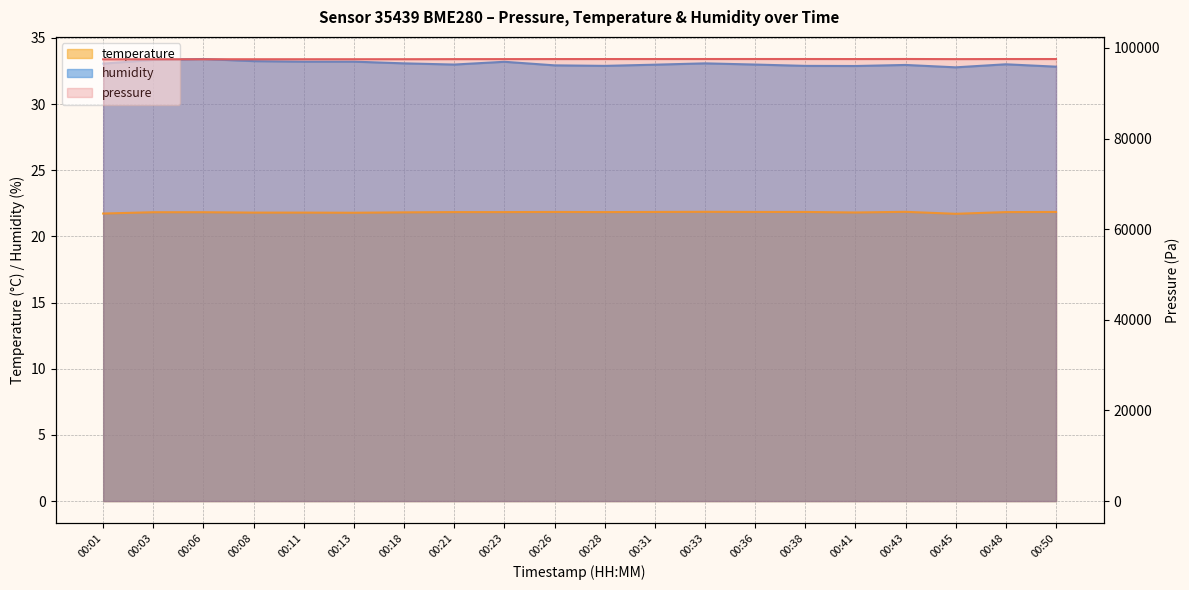

What is the difference between the maximum and minimum values in the humidity series?

0.6